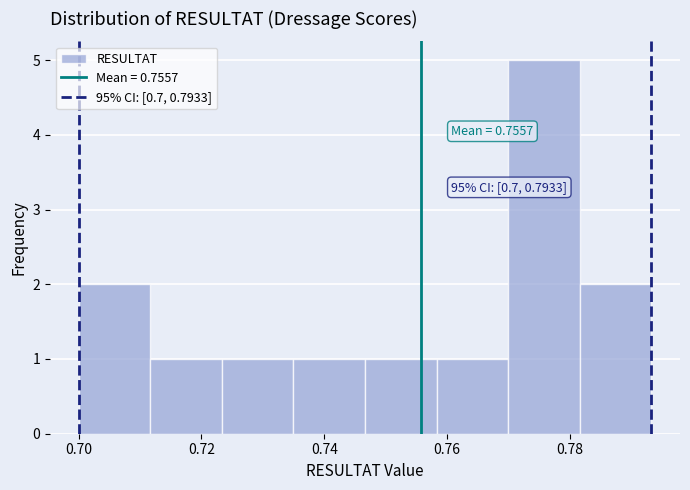

Over which range of the x-axis is the bar tallest?

0.770 to 0.782